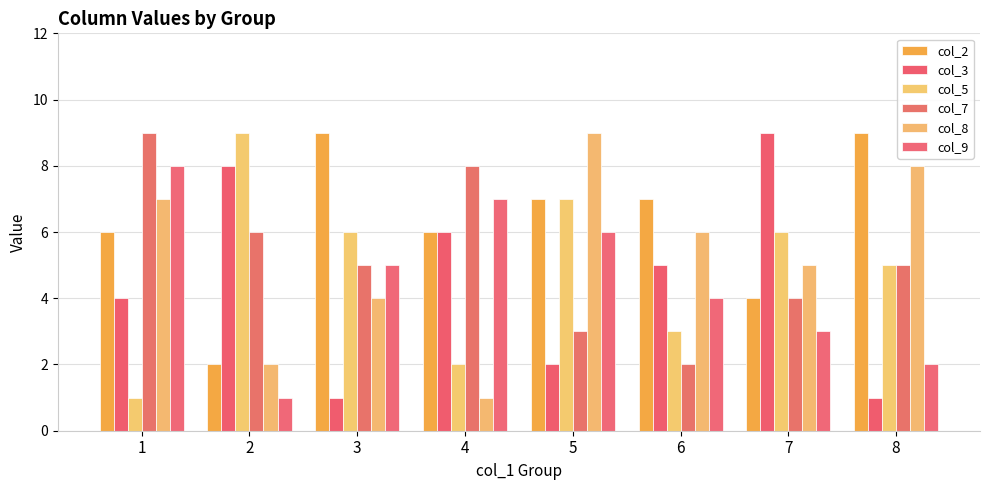

What is the lowest value of the col_5 series?

1